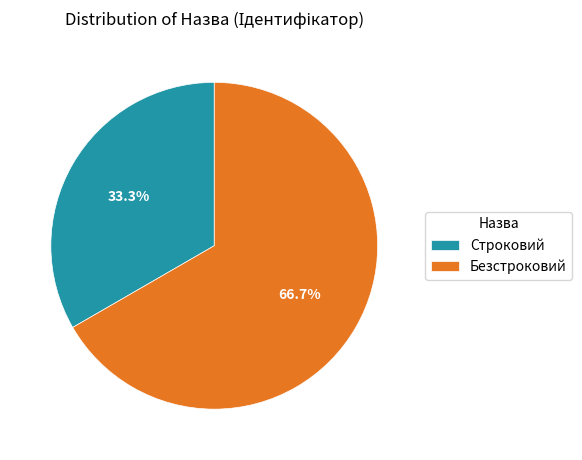

What portion of the pie excludes Строковий?

66.7%